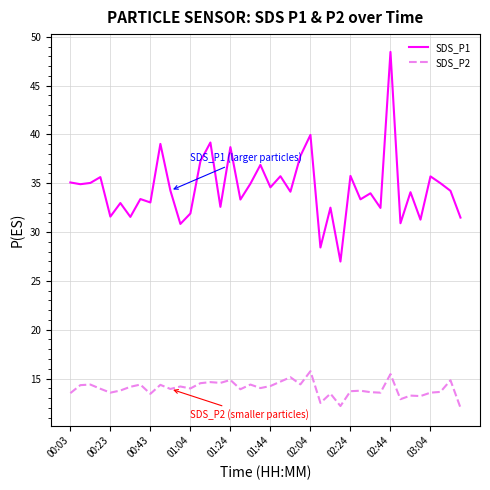

Which series has the largest total across all categories?

SDS_P1